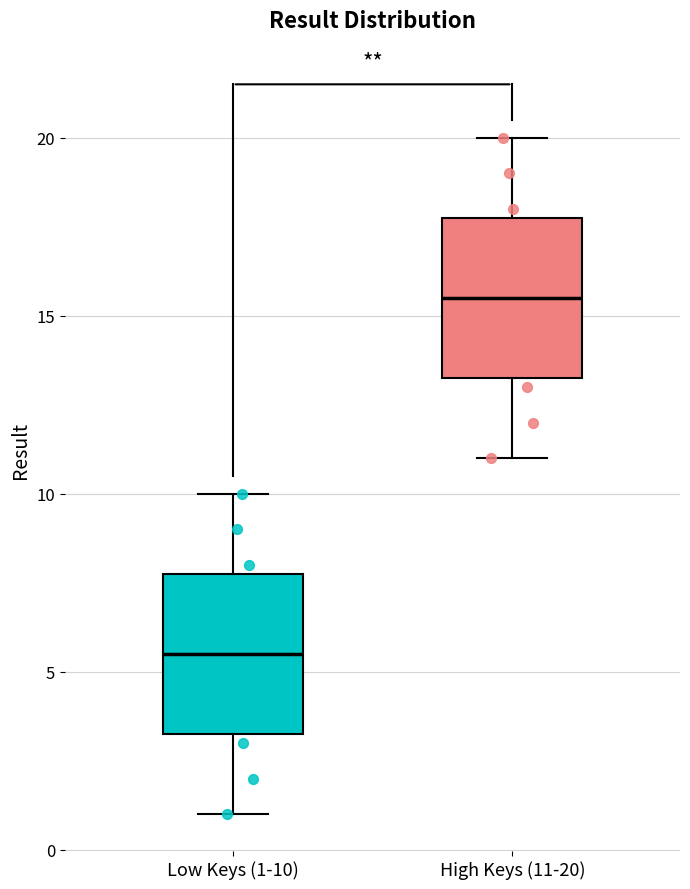

Reading left to right, transcribe this box plot: for each box, give where its median line is, the range the box spans, and where its two whiskers end, as read against the y-axis. The values are not printed on the chart, so give them approximately, as read against the axis.

Low Keys (1-10): median 5.5, box 3.5 to 8.0, whiskers 1.0 to 10.0
High Keys (11-20): median 15.5, box 13.5 to 18.0, whiskers 11.0 to 20.0